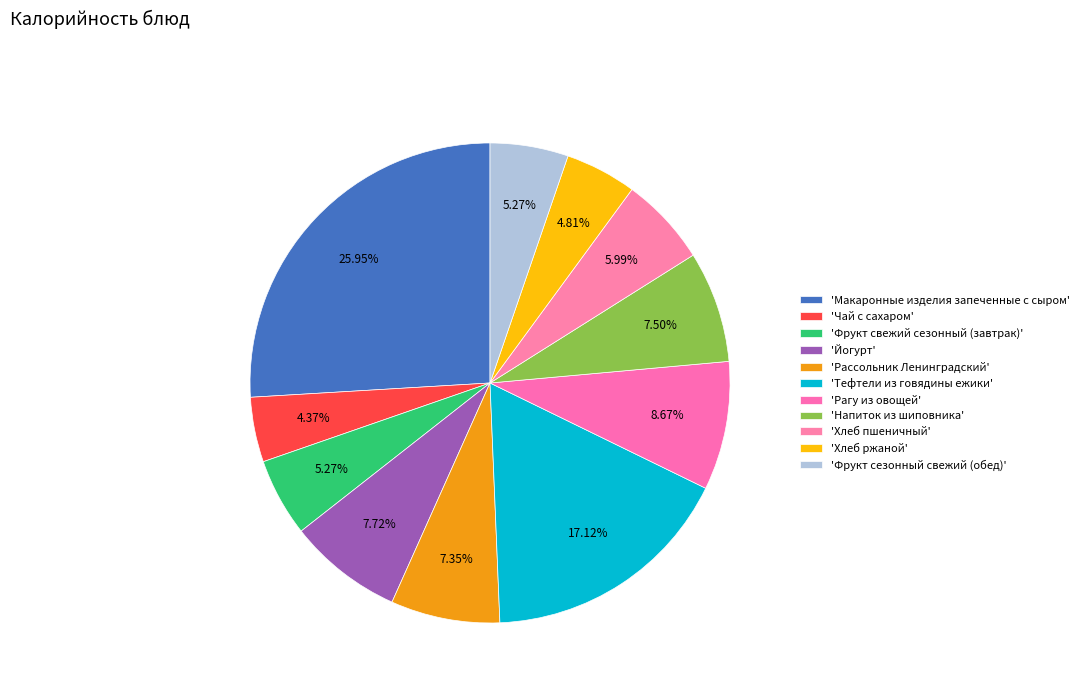

Count the number of slices in the pie.

11